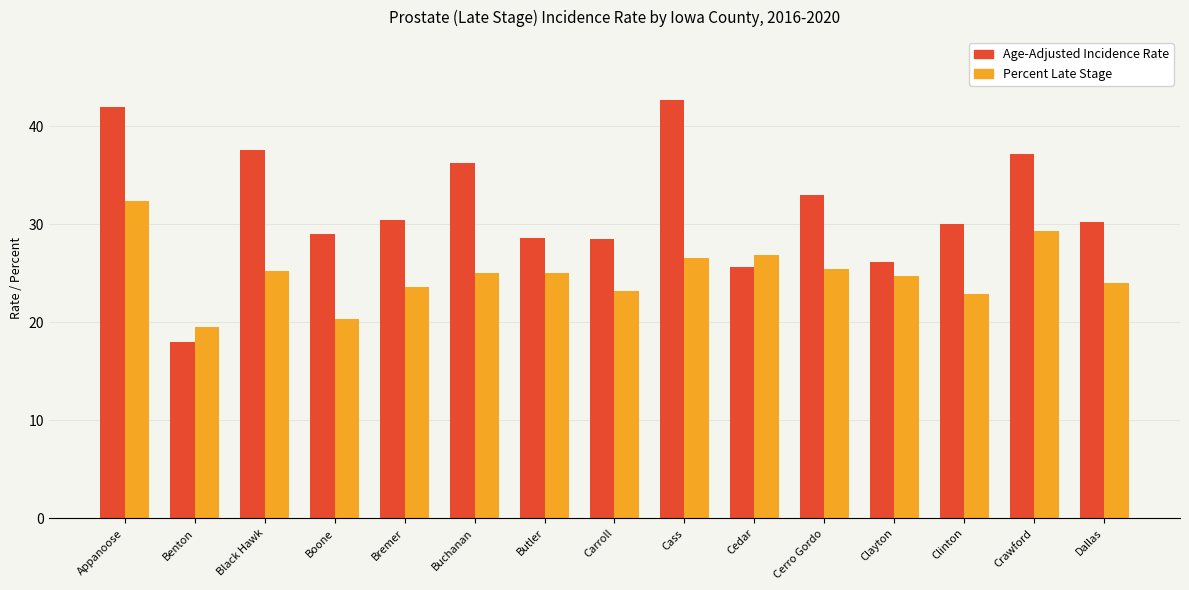

What is the sum of the Percent Late Stage values at Cass and Clinton?

49.5